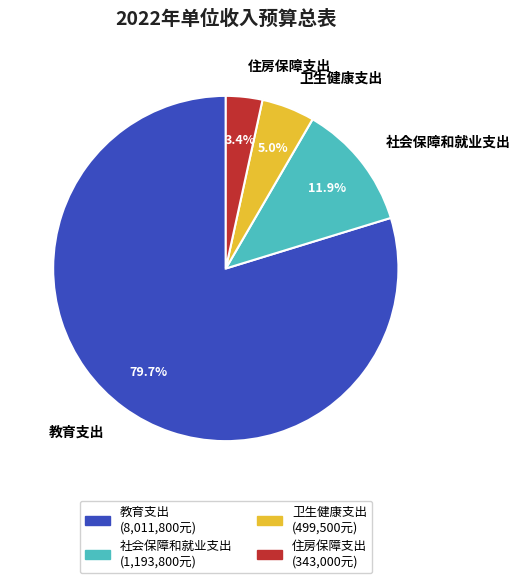

Which slice is the largest?

教育支出